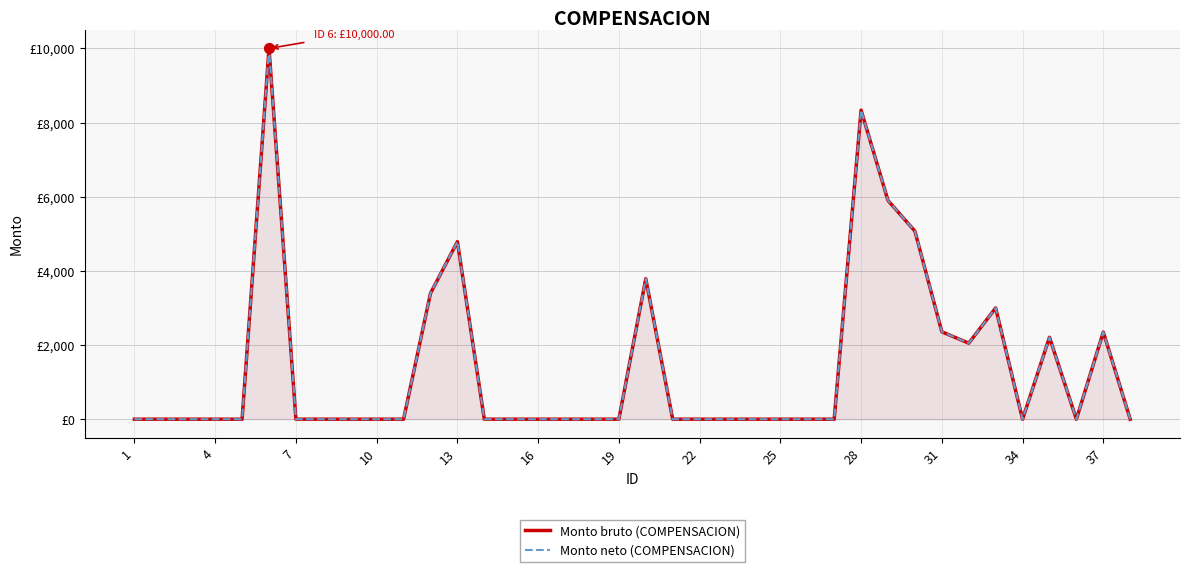

What are all the series names shown in the legend?

Monto bruto (COMPENSACION), Monto neto (COMPENSACION)